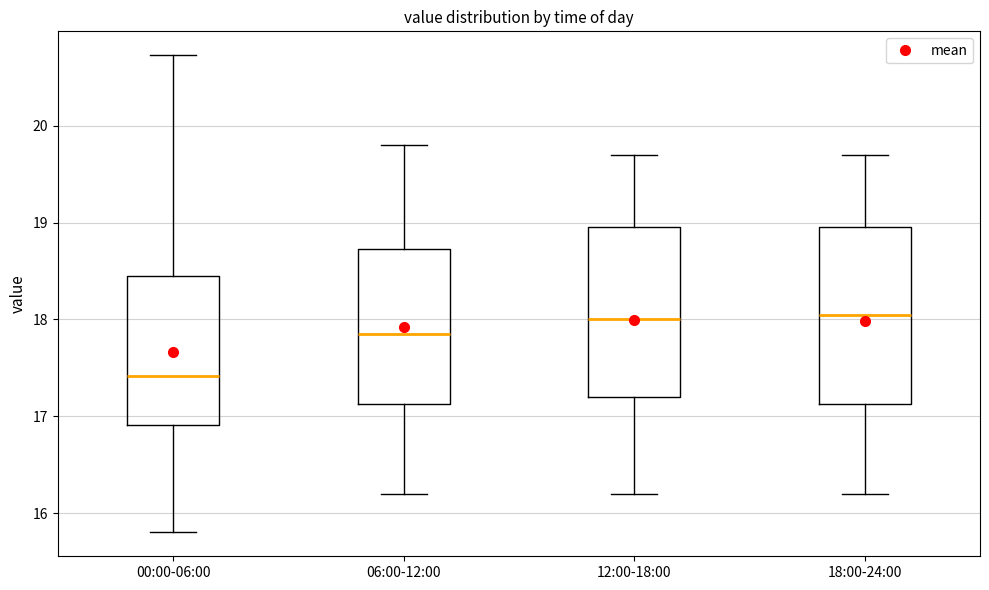

Reading left to right, transcribe this box plot: for each box, give where its median line is, the range the box spans, and where its two whiskers end, as read against the y-axis. The values are not printed on the chart, so give them approximately, as read against the axis.

00:00-06:00: median 17.4, box 16.9 to 18.5, whiskers 15.8 to 20.7
06:00-12:00: median 17.9, box 17.1 to 18.7, whiskers 16.2 to 19.8
12:00-18:00: median 18.0, box 17.2 to 19.0, whiskers 16.2 to 19.7
18:00-24:00: median 18.1, box 17.1 to 19.0, whiskers 16.2 to 19.7